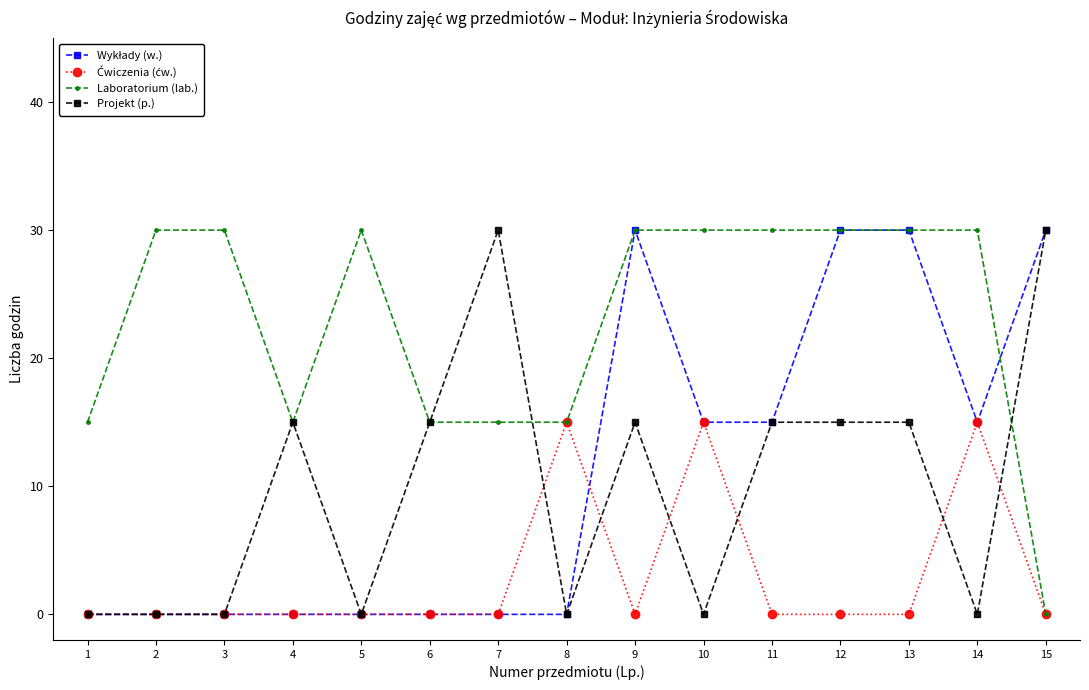

Which series has the largest total across all categories?

Laboratorium (lab.)